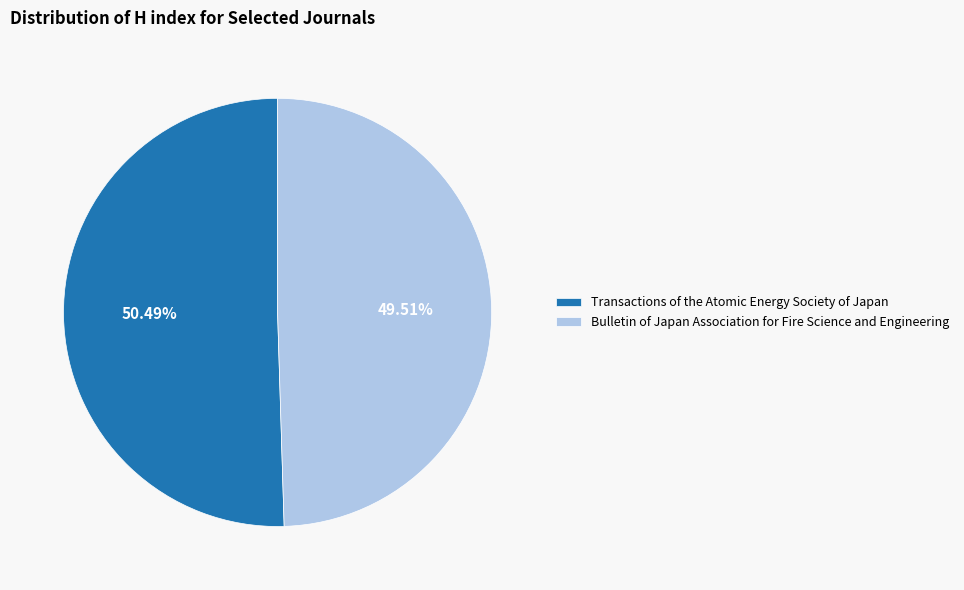

What is the smallest slice in the pie chart?

Bulletin of Japan Association for Fire Science and Engineering